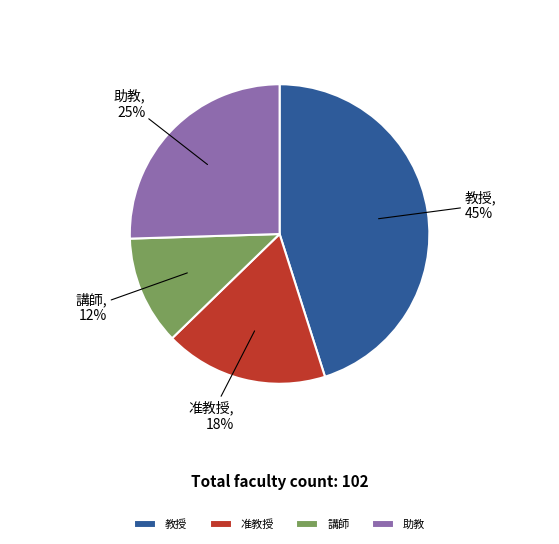

What is the ratio of the value at 講師 to the value at 助教?

0.5